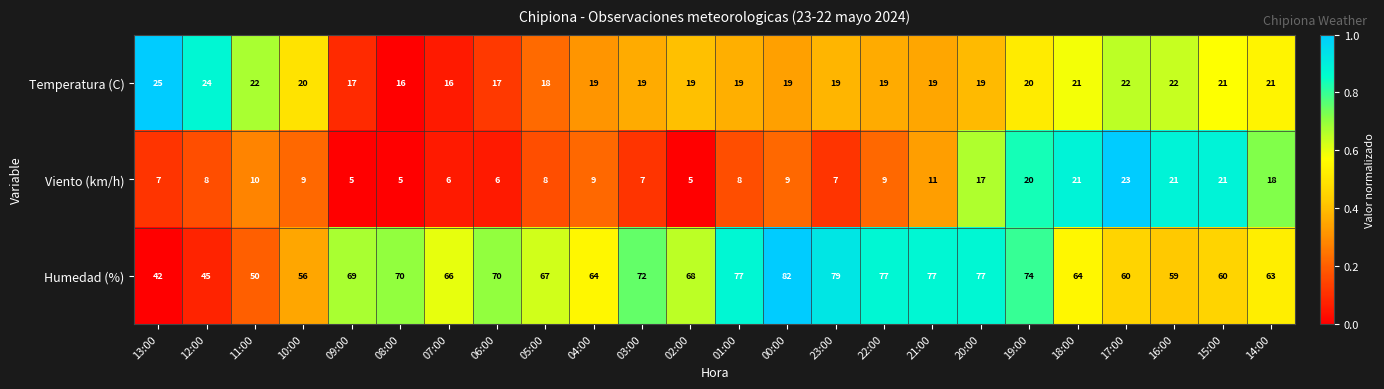

What is the sum of all Viento (km/h) values?

270